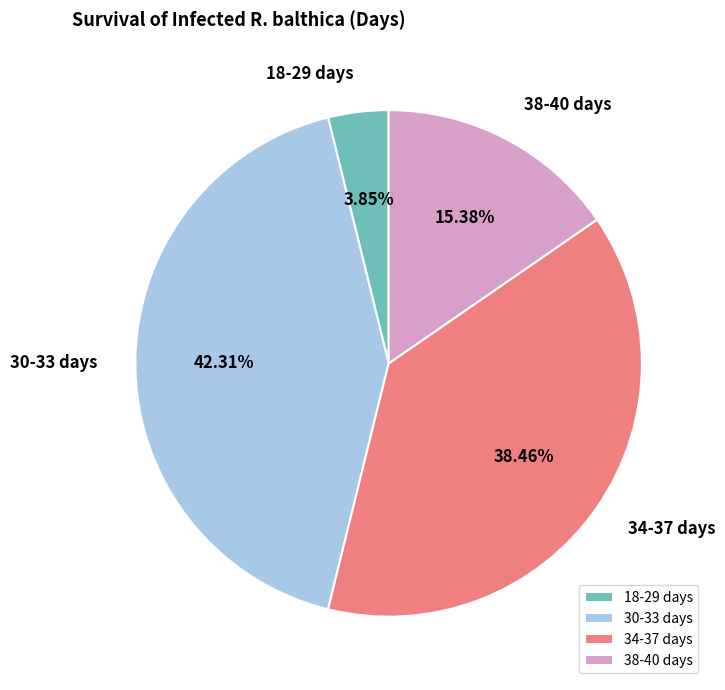

Is 34-37 days the majority of the pie?

No